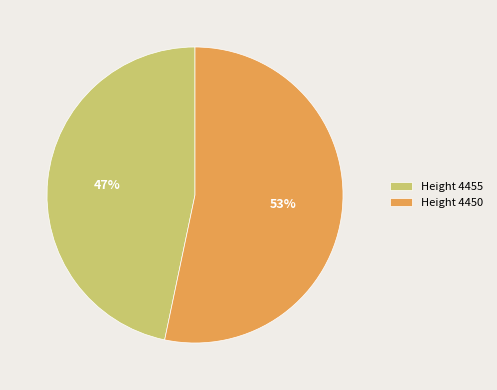

To the nearest percent, what percentage of the pie is Height 4455?

47%